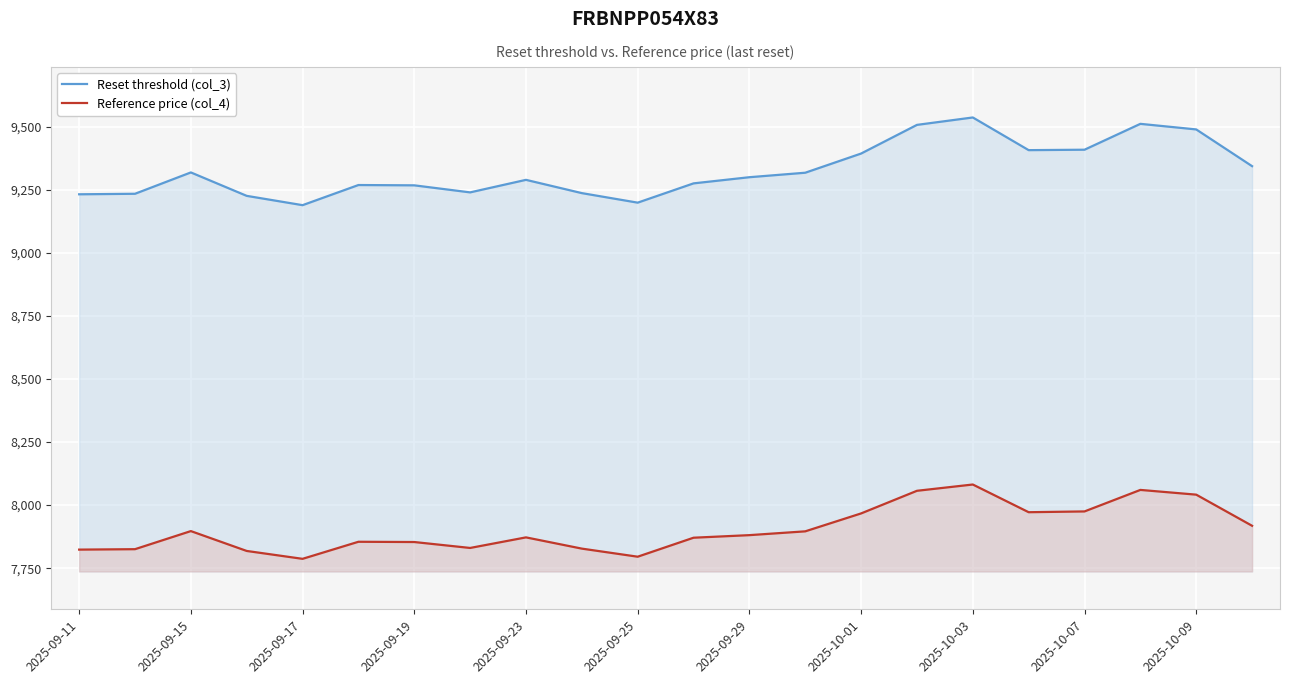

Is it true that Reference price (col_4) equals 5313.9 at 2025-09-23?

False